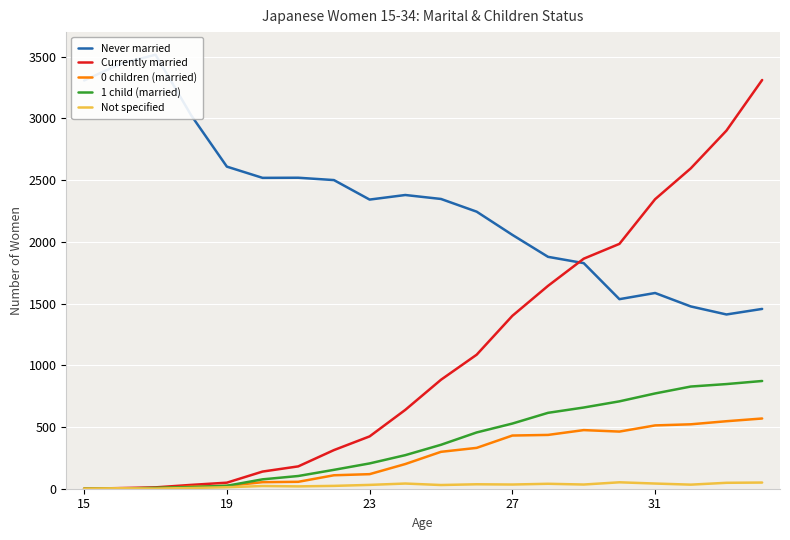

What is the approximate value of Currently married at 5, to the nearest 100?

100